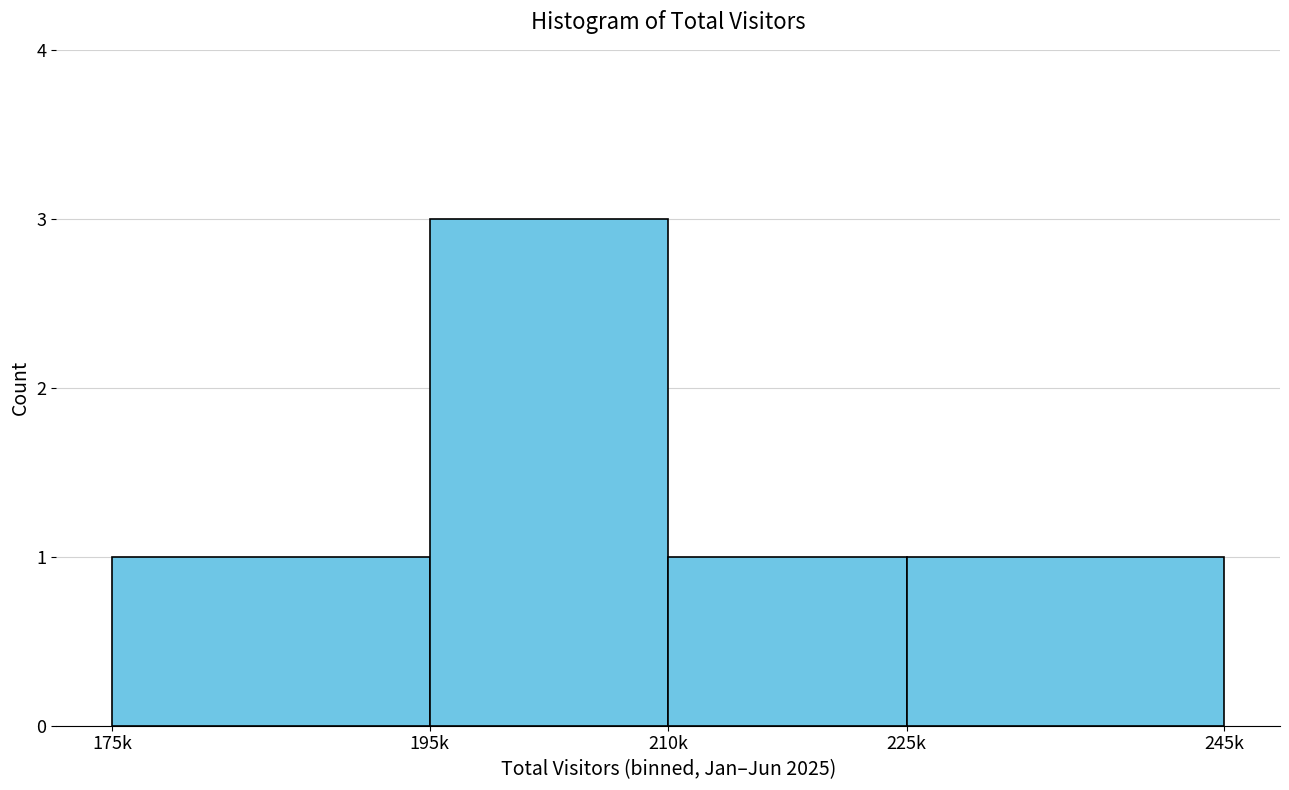

Reading left to right, extract all data points from this chart.

1	3	1	1